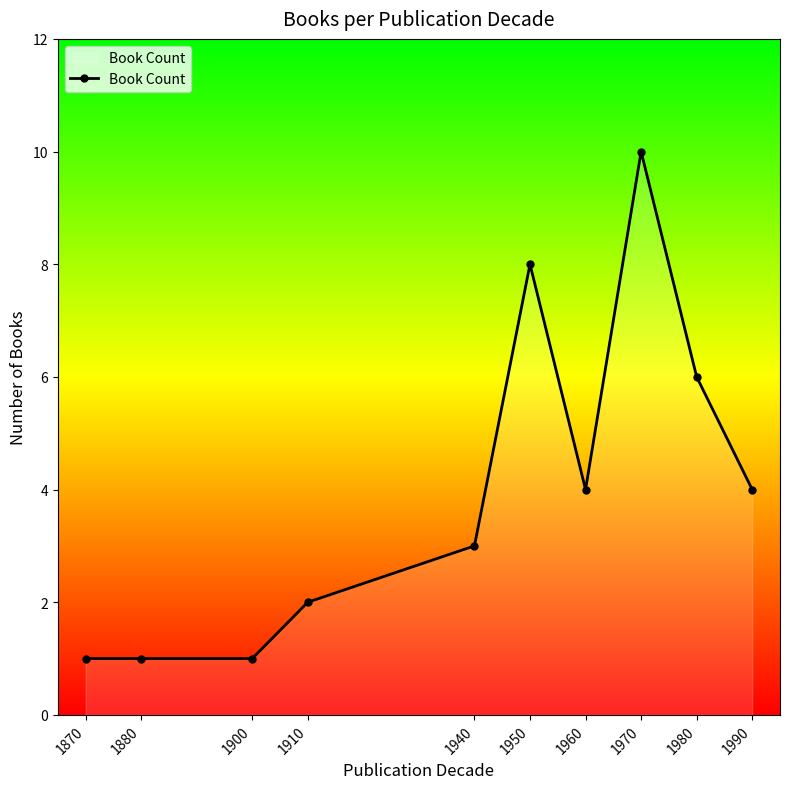

What is the maximum value shown in the chart?

10